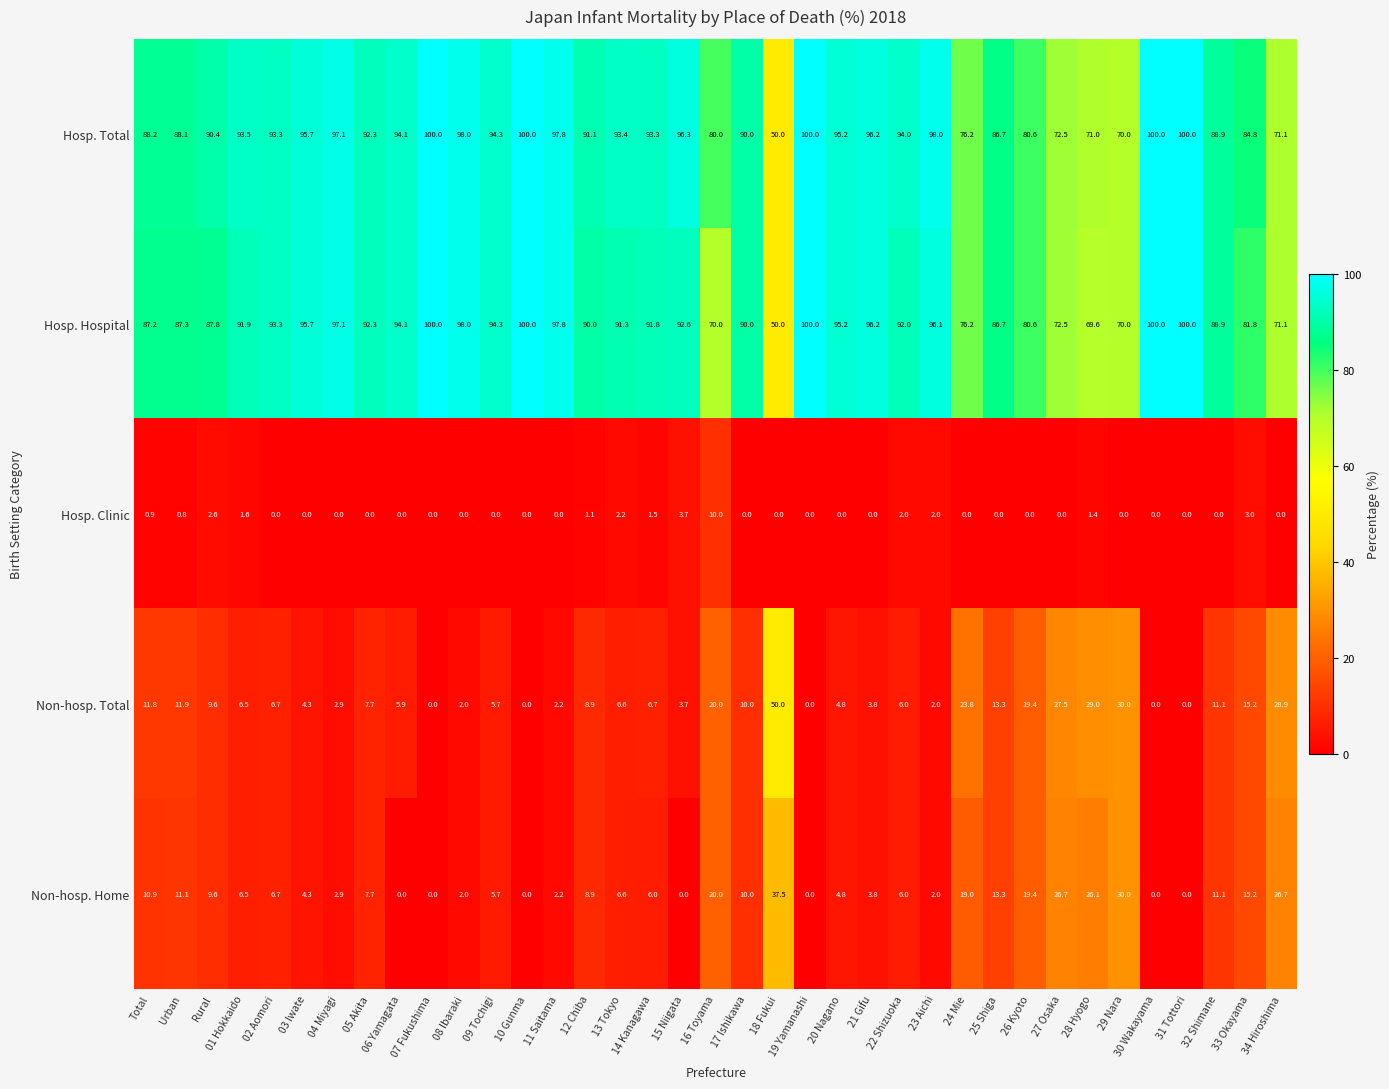

What is the difference between the maximum and minimum values in the Non-hosp. Total series?

50.0